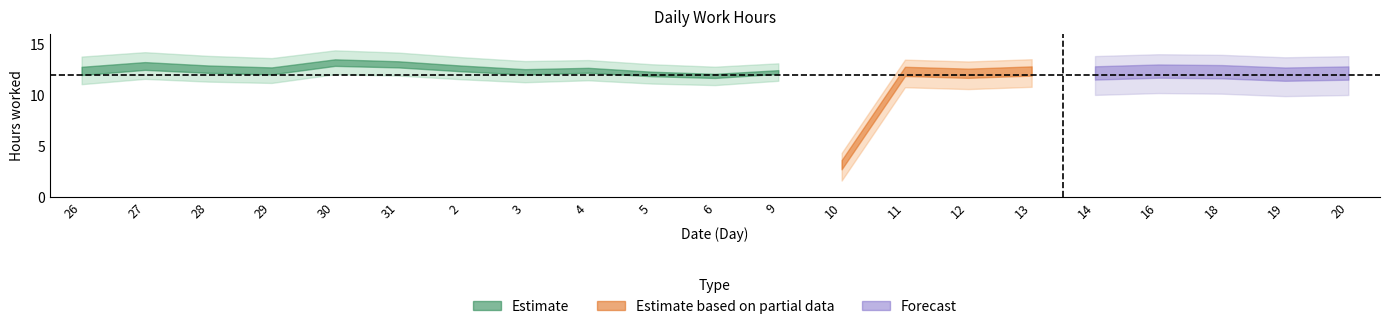

At which label is the value closest to 8?

6